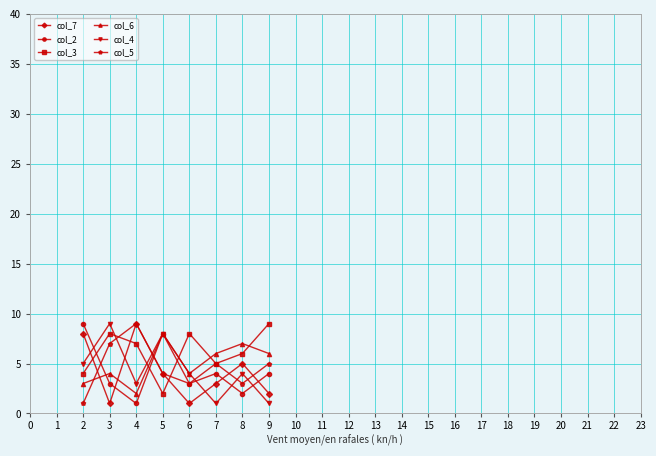

True or false: col_7 has more than 1 interior local peaks.

True